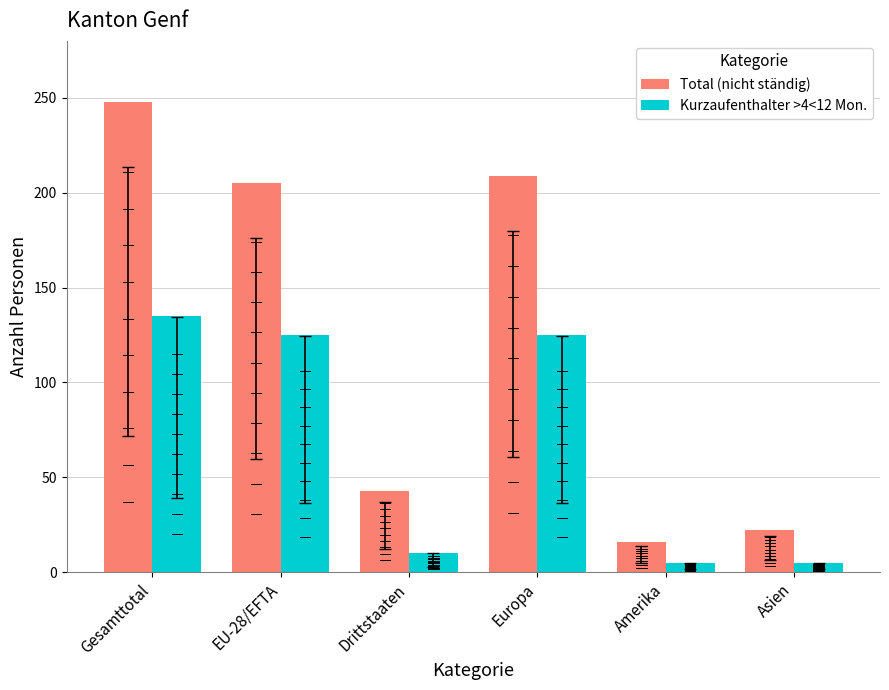

Which series changed the most between EU-28/EFTA and Amerika?

Total (nicht ständig)